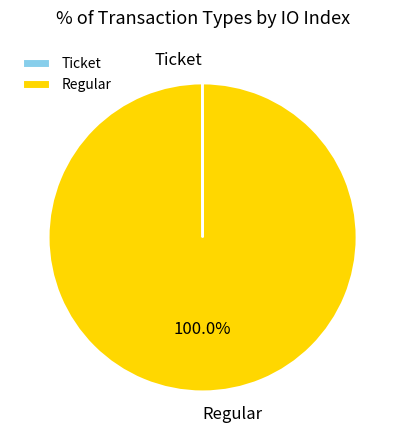

Does any single category account for the majority?

Yes